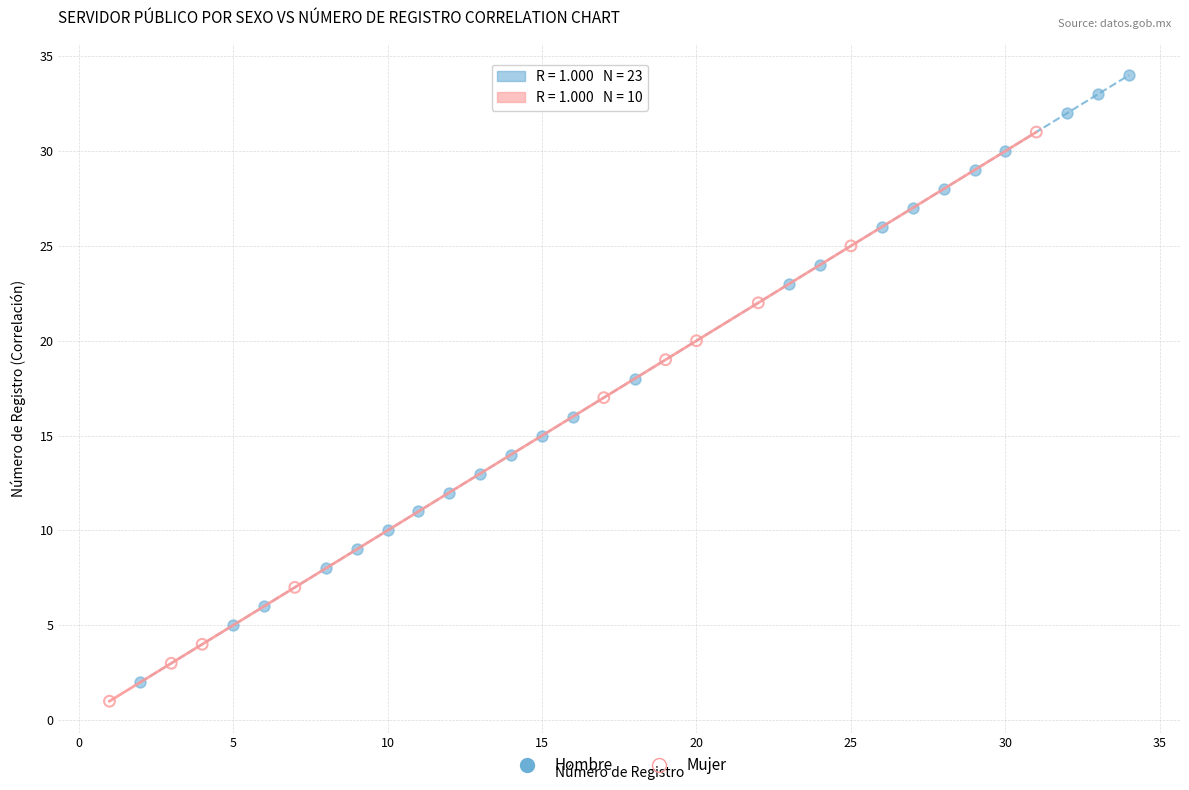

Which series has the widest spread of Y values?

Hombre